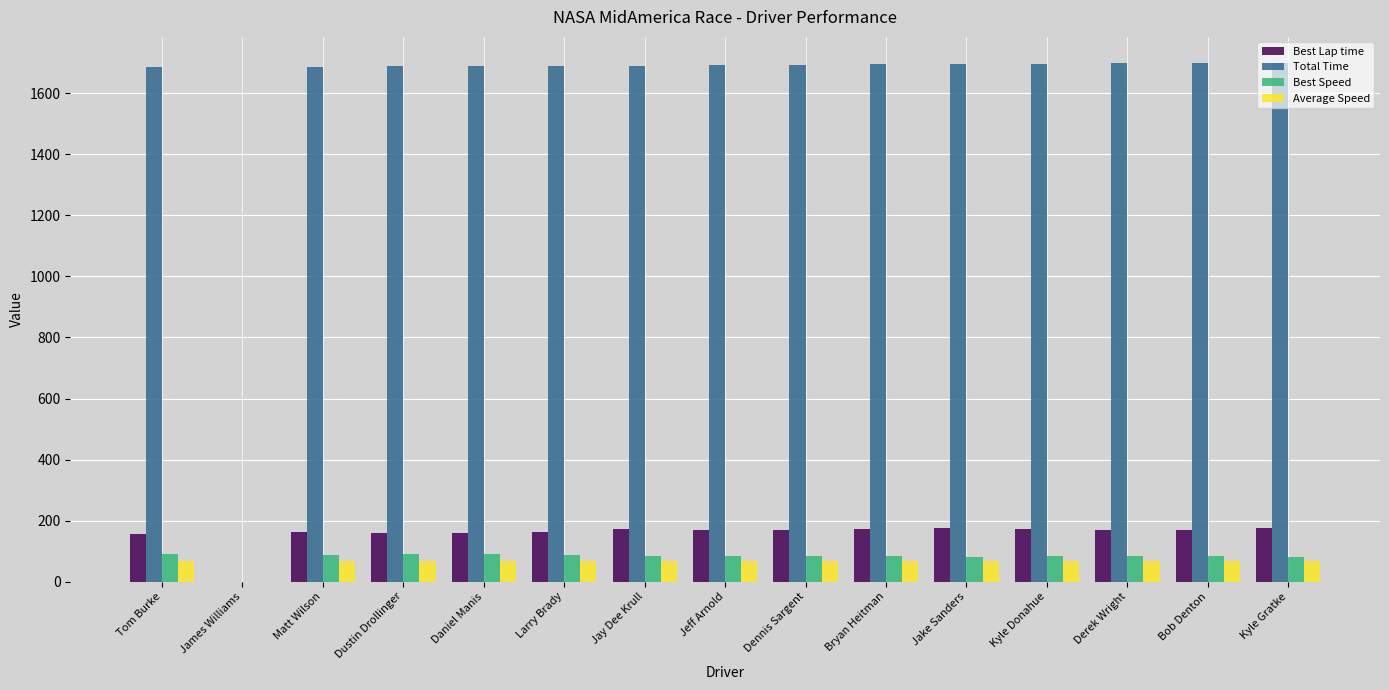

The value of Best Lap time at Tom Burke is 232.4. True or false?

False